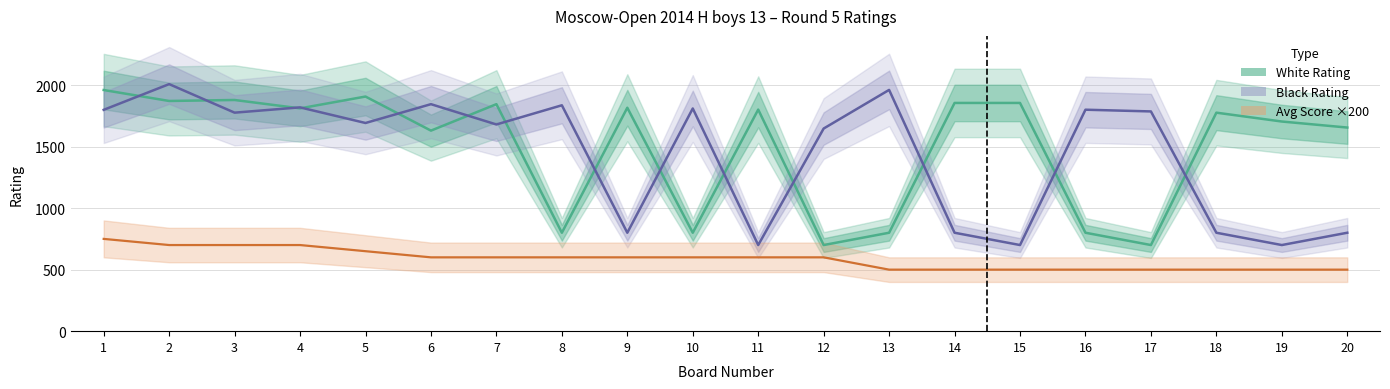

Reading left to right, extract all data points from this chart.

White Rating: 1=1960	2=1871	3=1879	4=1811	5=1907	6=1630	7=1845	8=800	9=1816	10=800	11=1801	12=700	13=800	14=1855	15=1855	16=800	17=700	18=1776	19=1704	20=1655
Black Rating: 1=1799	2=2008	3=1776	4=1819	5=1692	6=1845	7=1680	8=1836	9=800	10=1810	11=700	12=1647	13=1961	14=800	15=700	16=1800	17=1786	18=800	19=700	20=800
Avg Score ×200: 1=750	2=700	3=700	4=700	5=650	6=600	7=600	8=600	9=600	10=600	11=600	12=600	13=500	14=500	15=500	16=500	17=500	18=500	19=500	20=500